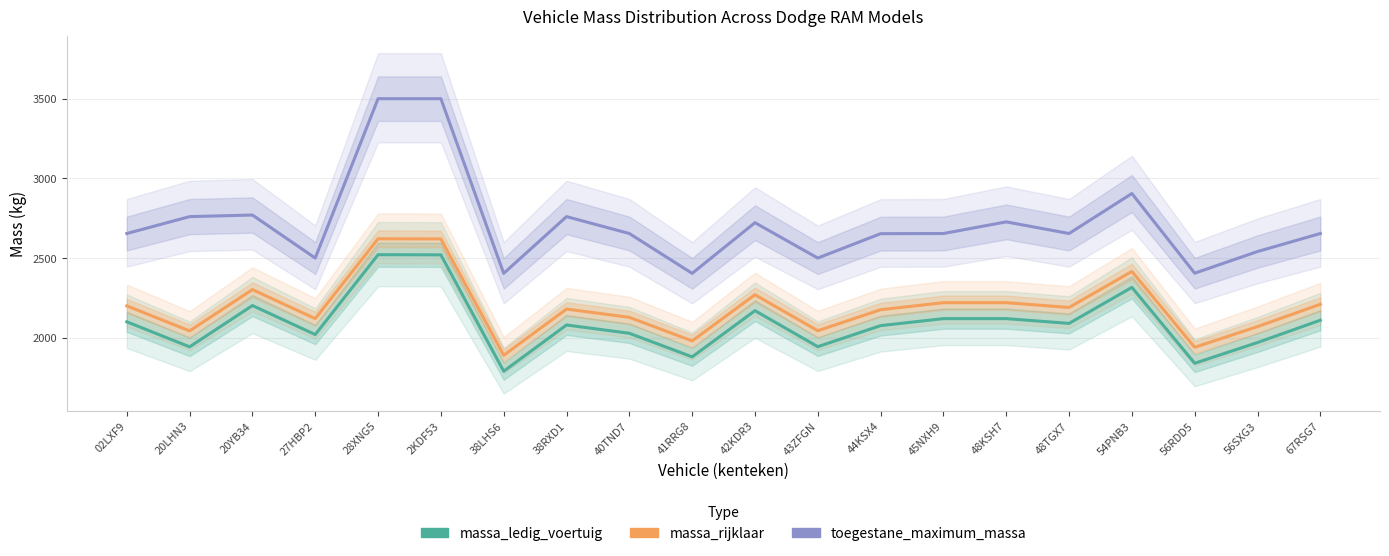

What is the label of the 6th point from the right?

48KSH7